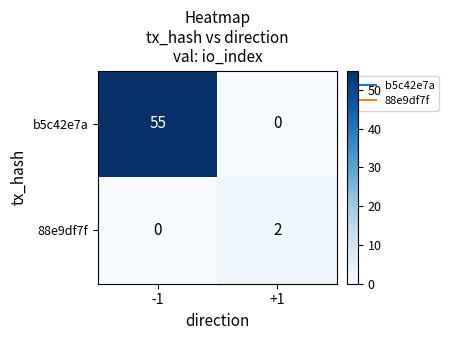

Reading left to right, what are all the values shown in this chart?

b5c42e7a: 55	0
88e9df7f: 0	2